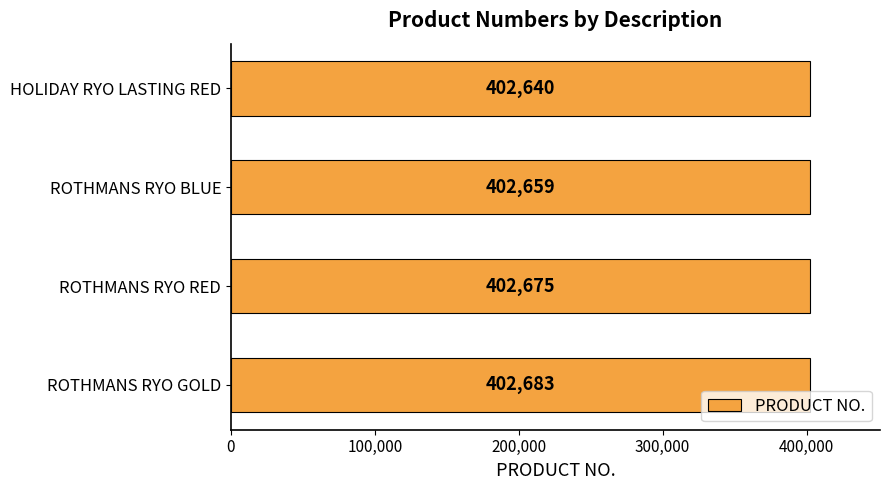

Count the values in the range 402659 to 402683.

3